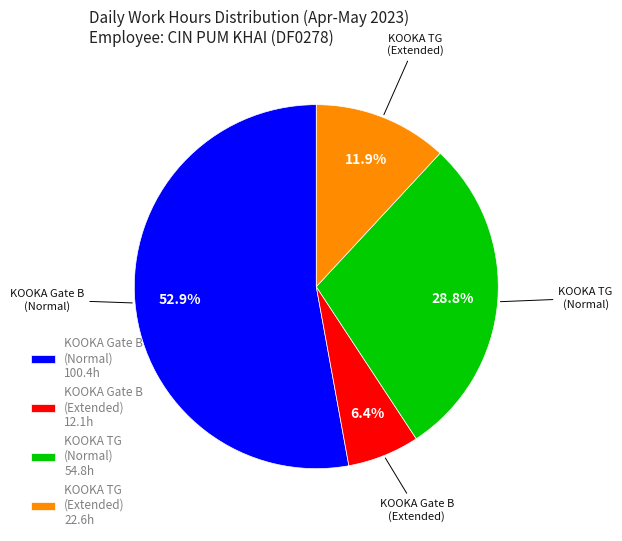

Is there a majority slice in this chart?

Yes